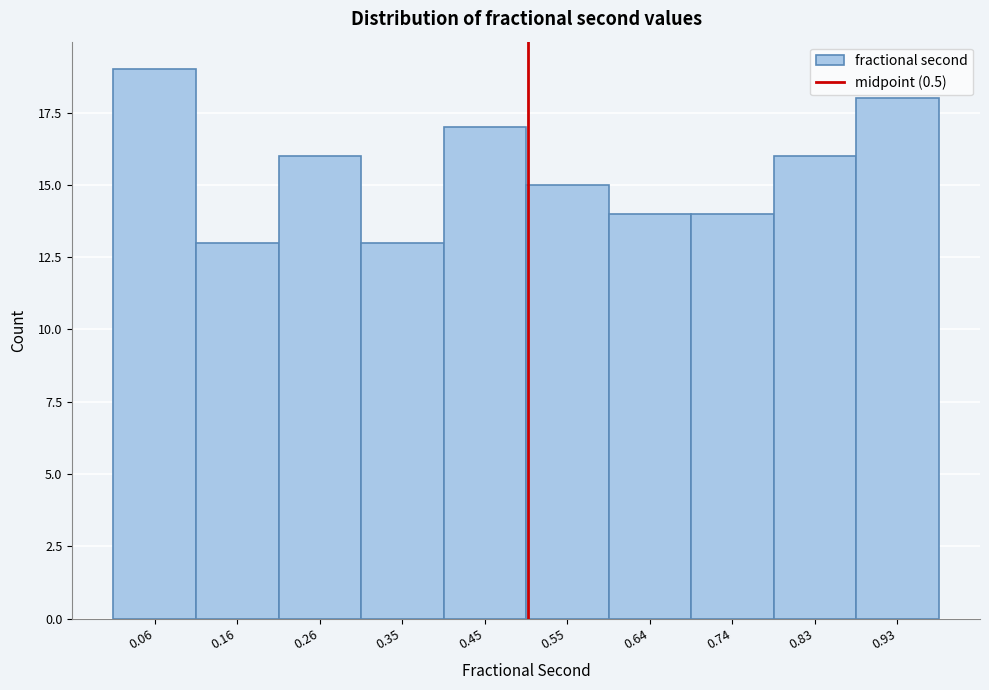

What is the height of the bar covering 0.02 to 0.11 on the x-axis? Neither the bar edges nor the heights are printed on the chart, so give them approximately, as read against the axes.

19